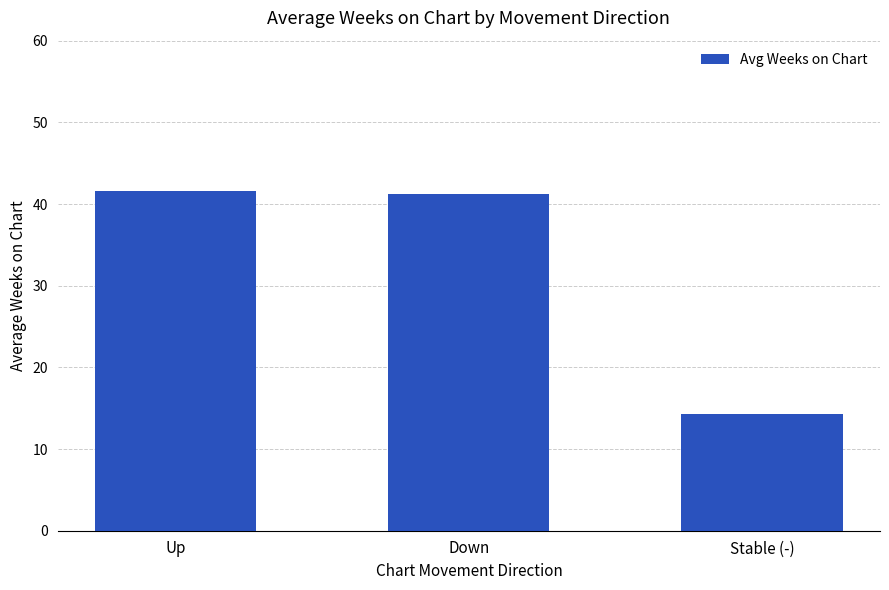

Reading left to right, what are all the values shown in this chart?

41.5	41.2	14.3